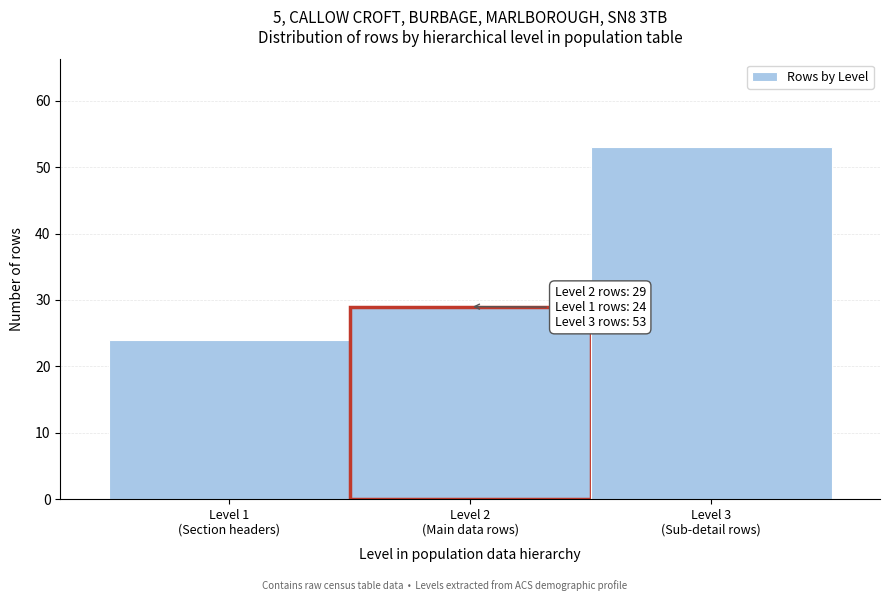

Reading left to right, extract all data points from this chart.

24	29	53